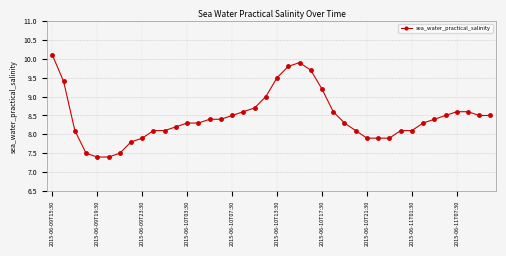

What is the smallest value displayed?

7.4